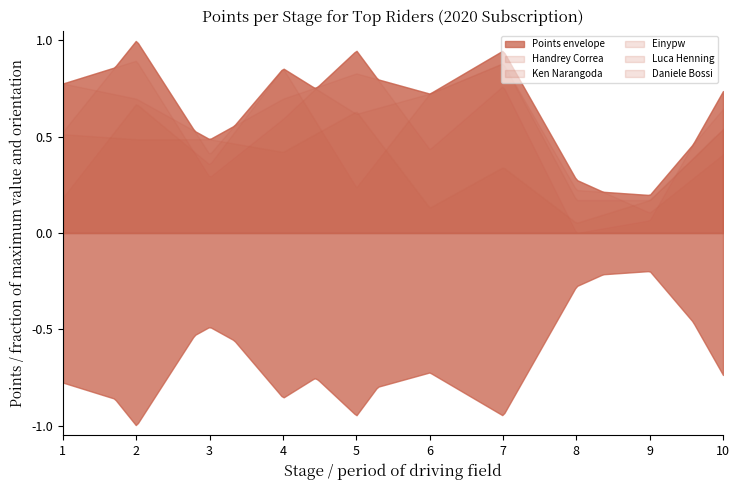

At which category does the chart reach its peak across all series?

Stage 2